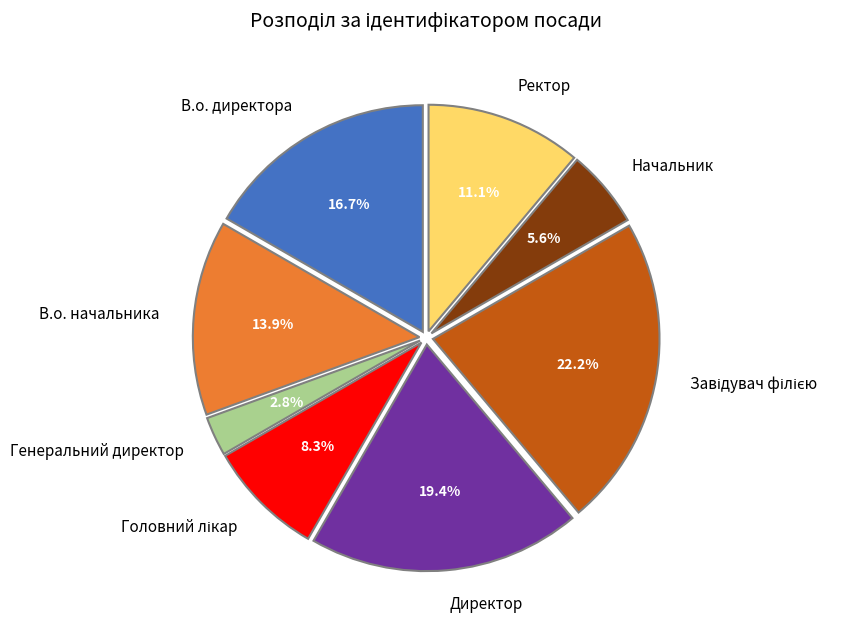

What portion of the pie excludes Ректор?

88.9%